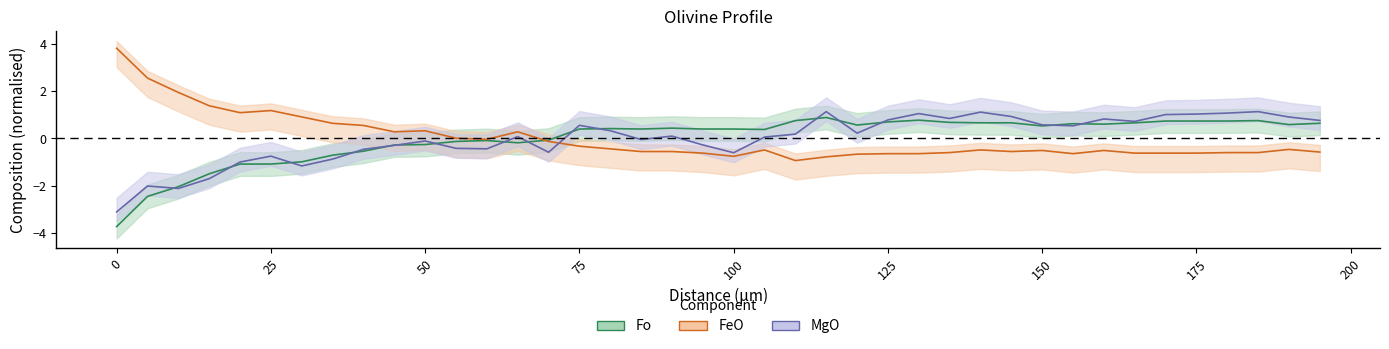

What are all the series names shown in the legend?

MgO, FeO, Fo